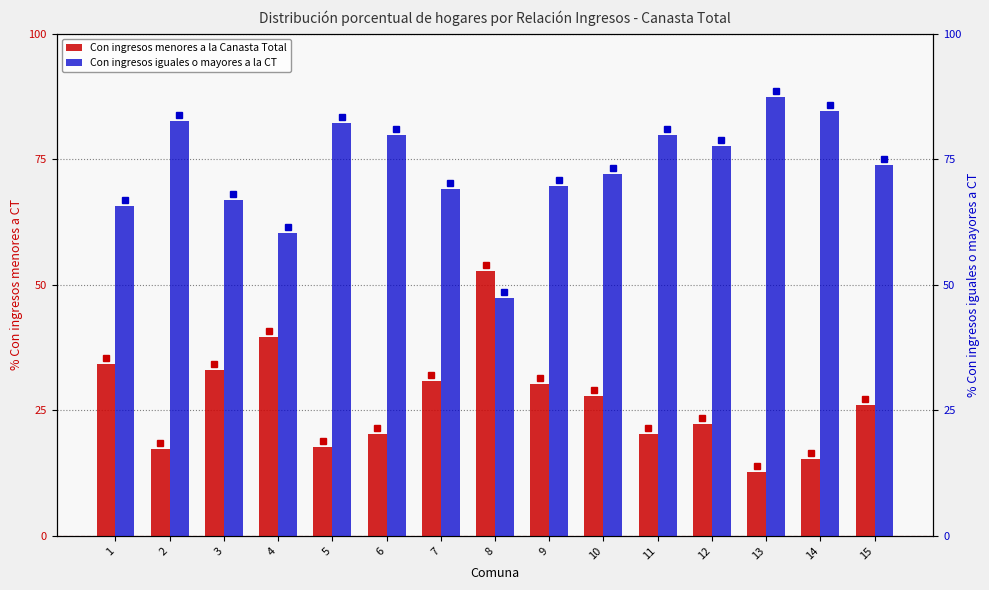

List the series in order of their overall mean, highest first.

Con ingresos iguales o mayores a la CT, Con ingresos menores a la Canasta Total